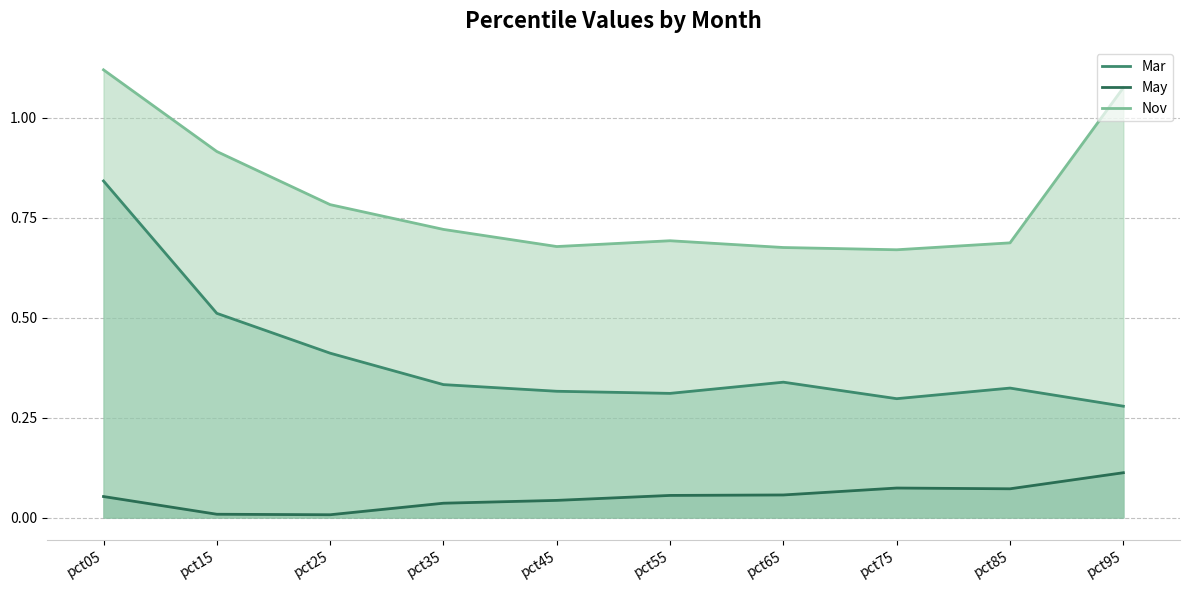

Rank the categories by May line value from lowest to highest.

pct25, pct15, pct35, pct45, pct05, pct55, pct65, pct85, pct75, pct95